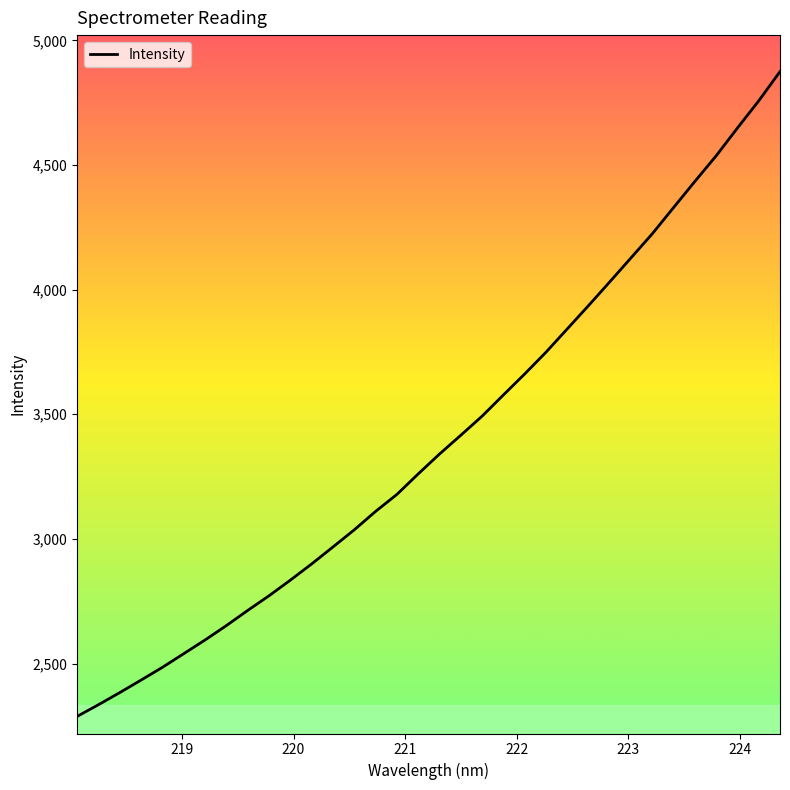

How many lines are shown in the chart?

1